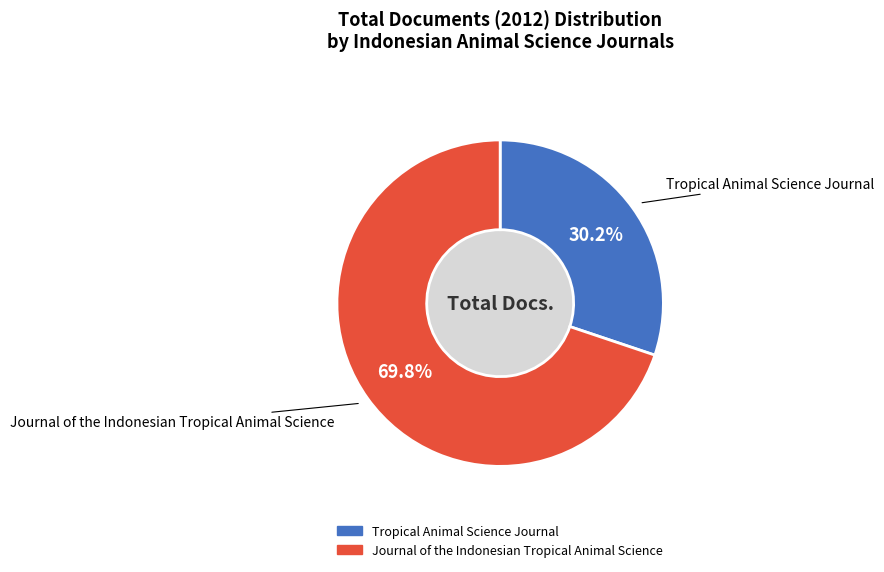

To the nearest percent, what portion does Journal of the Indonesian Tropical Animal Science represent?

70%